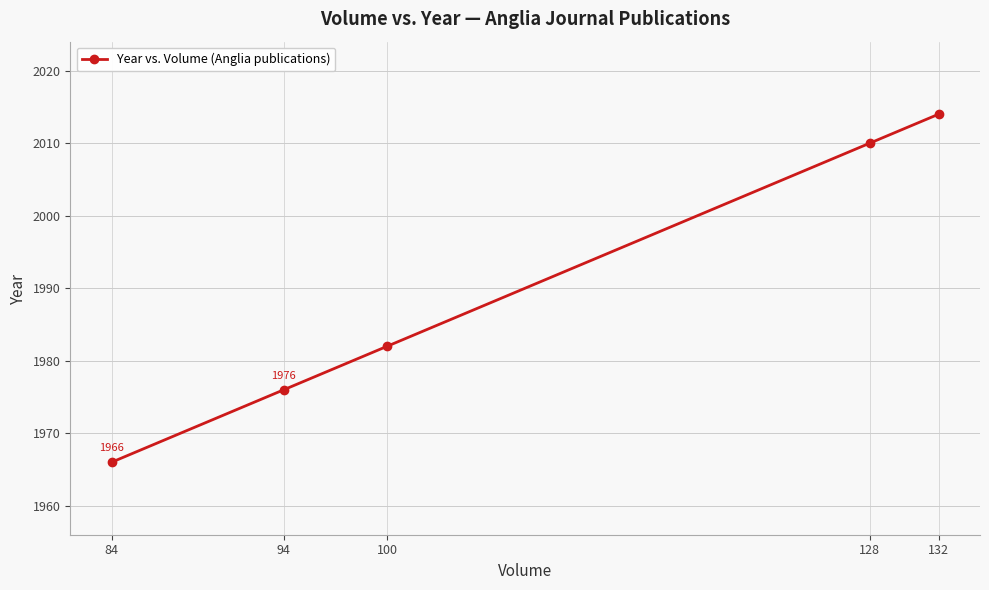

Does the chart display data point markers on the line(s)?

Yes